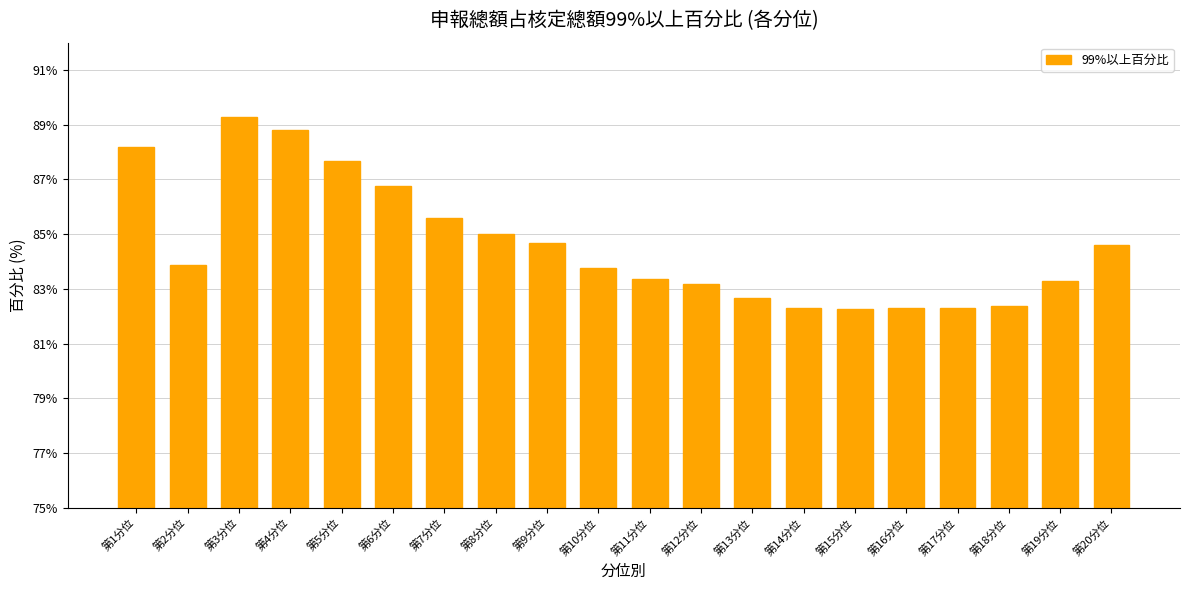

At which label does the data first exceed 83?

第1分位